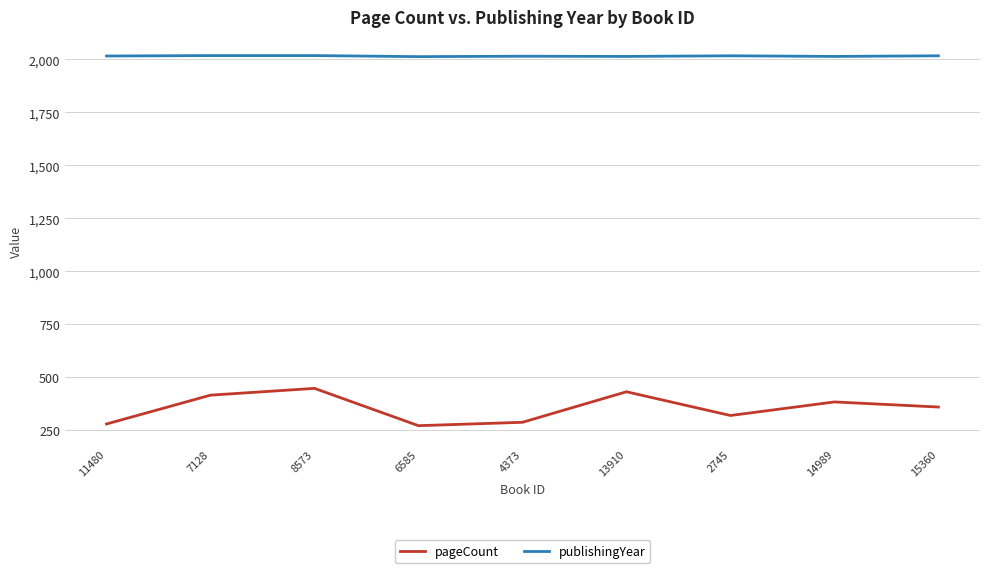

What are all the series names shown in the legend?

pageCount, publishingYear